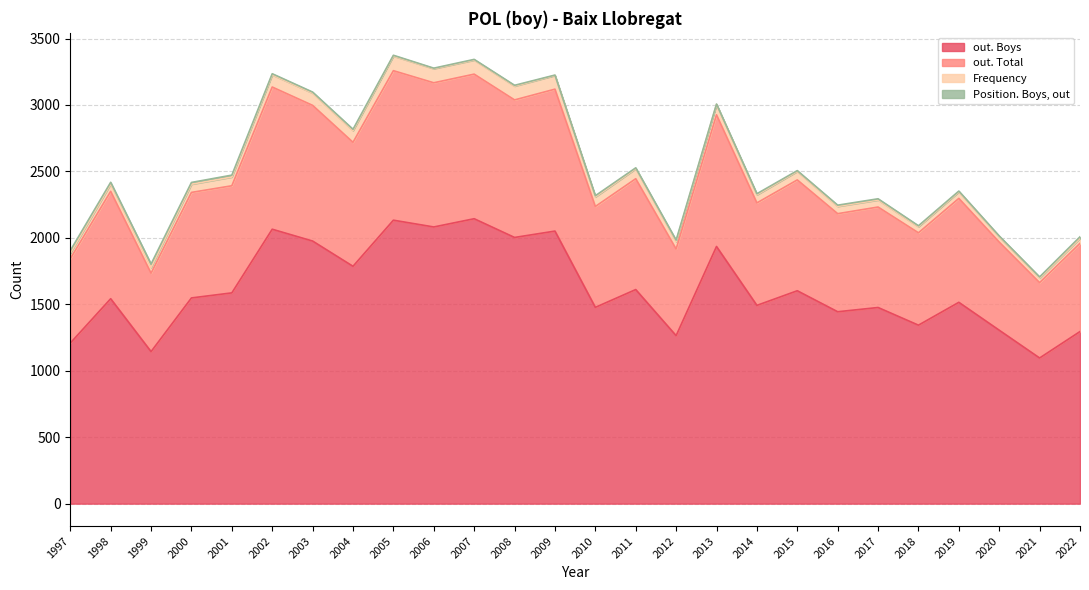

At which label does out. Total reach its peak?

2005